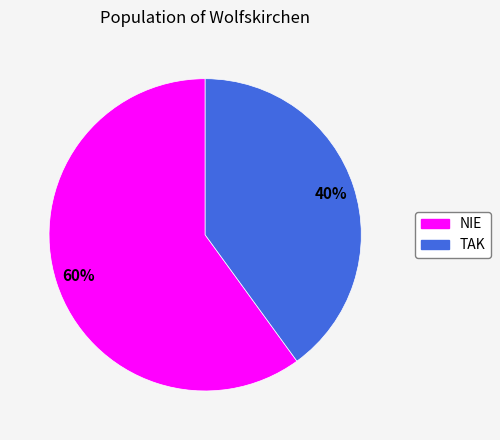

Does NIE account for over 50% of the chart?

Yes